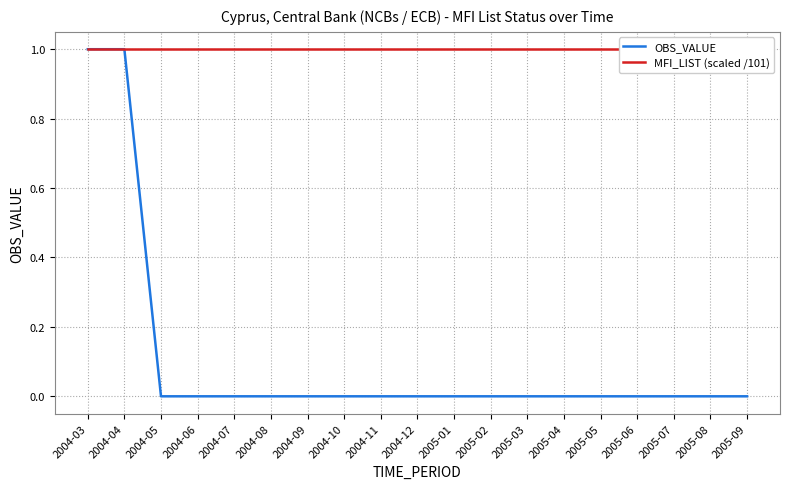

What is the sum of all MFI_LIST (scaled /101) values?

19